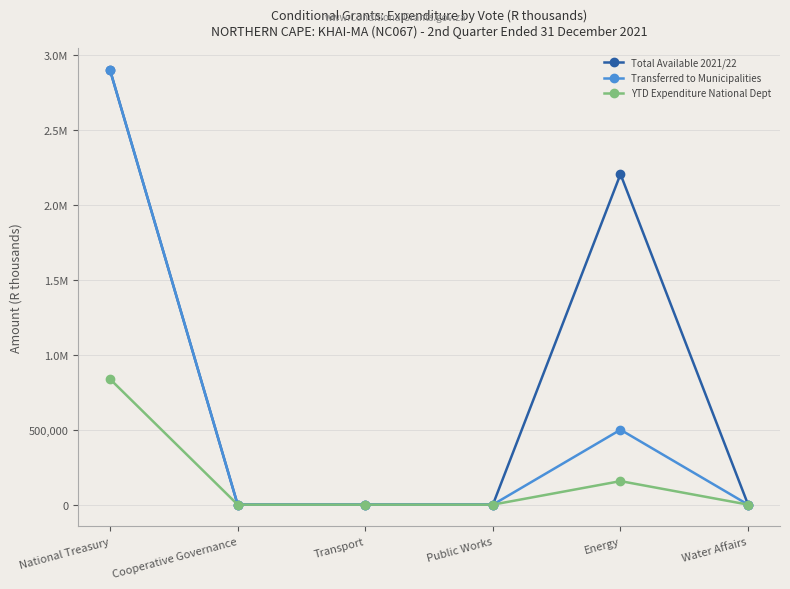

Where is the first local maximum for Transferred to Municipalities?

Energy